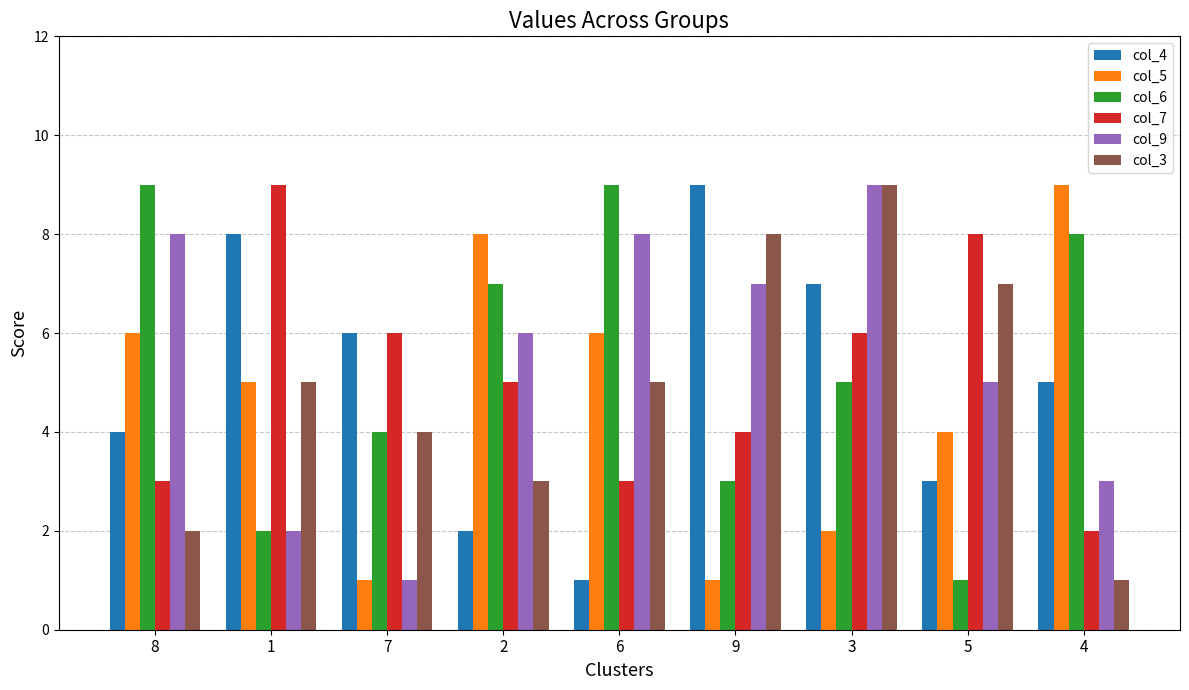

Are the bars grouped side by side (vs. stacked)?

Yes